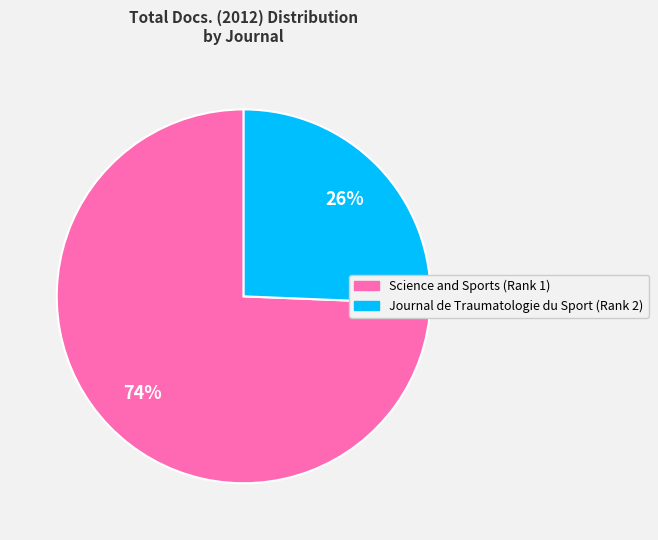

Is the sum of Journal de Traumatologie du Sport (Rank 2) and Science and Sports (Rank 1) greater than half?

Yes